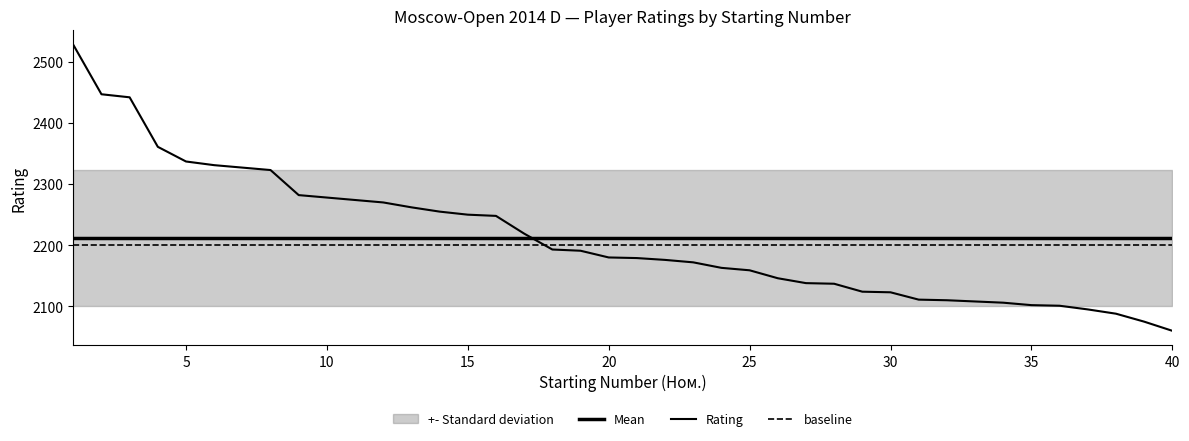

Between 38 and 14, which is larger?

14